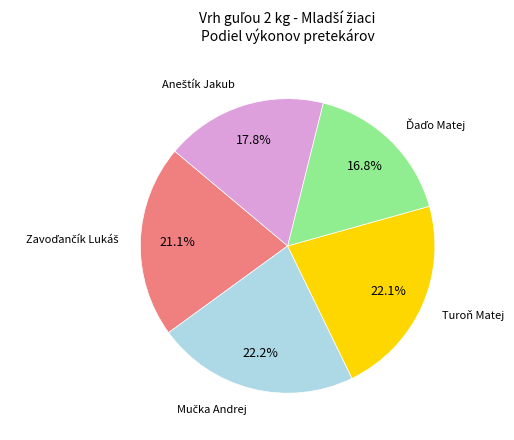

Is Turoň Matej the majority of the pie?

No